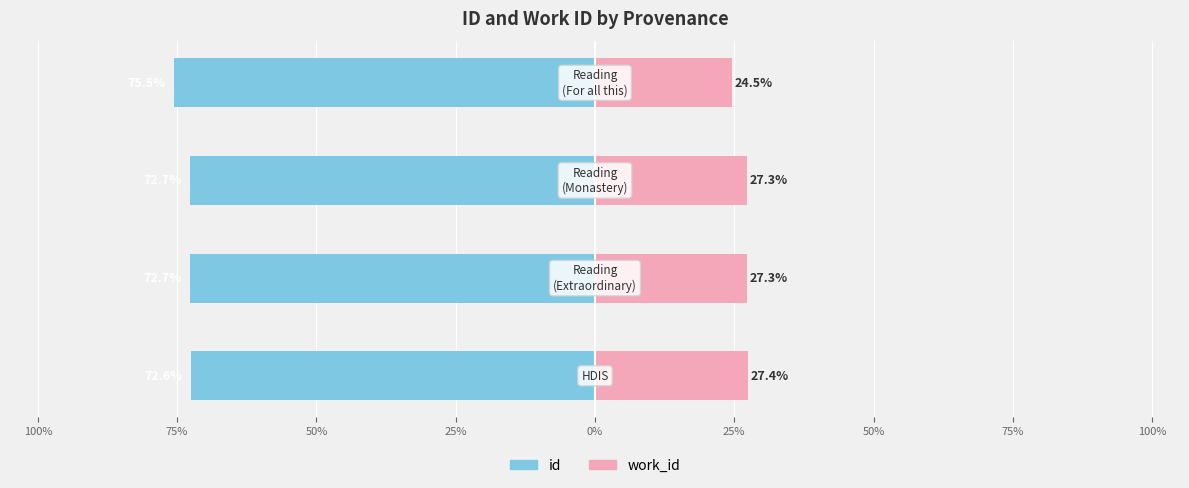

Between 75% and 50%, which series saw the biggest shift?

id